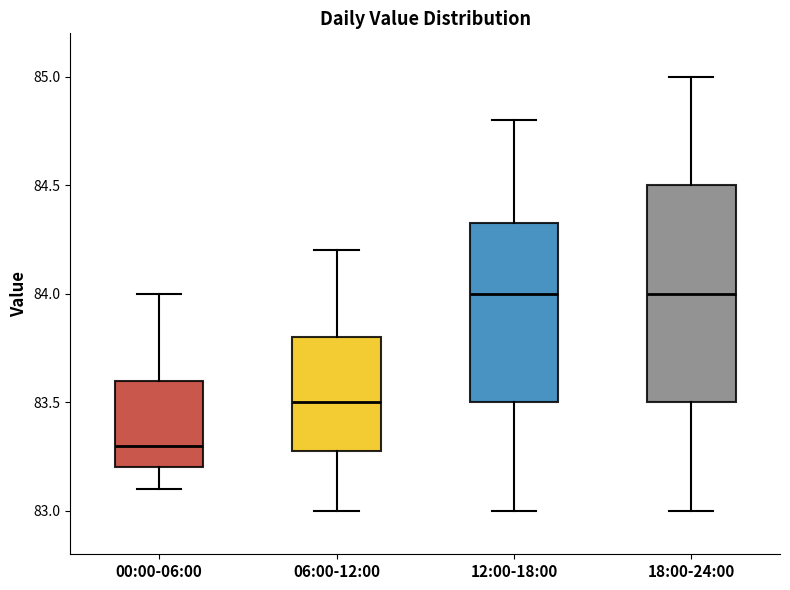

Reading left to right, read every box against the y-axis: the position of its median line, the range the box covers, and the ends of its whiskers. The values are not printed on the chart, so give them approximately, as read against the axis.

00:00-06:00: median 83.30, box 83.20 to 83.60, whiskers 83.10 to 84.00
06:00-12:00: median 83.50, box 83.30 to 83.80, whiskers 83.00 to 84.20
12:00-18:00: median 84.00, box 83.50 to 84.35, whiskers 83.00 to 84.80
18:00-24:00: median 84.00, box 83.50 to 84.50, whiskers 83.00 to 85.00